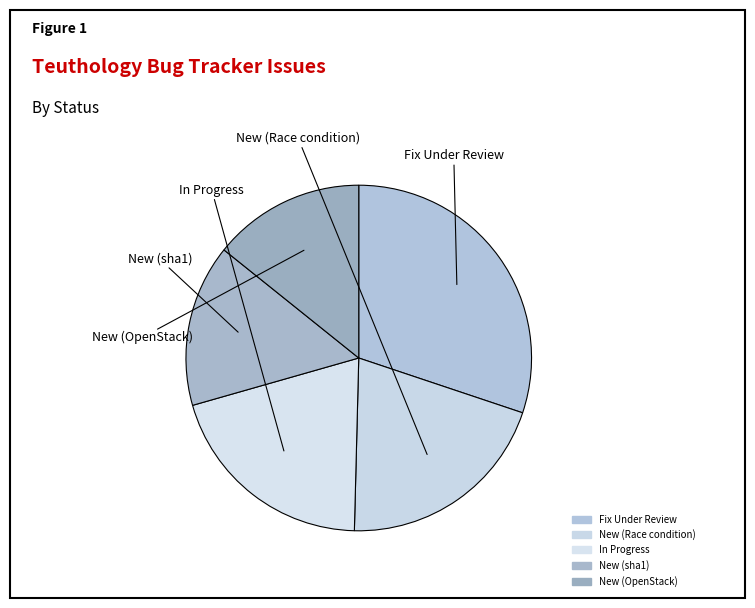

How many segments does this pie chart have?

5